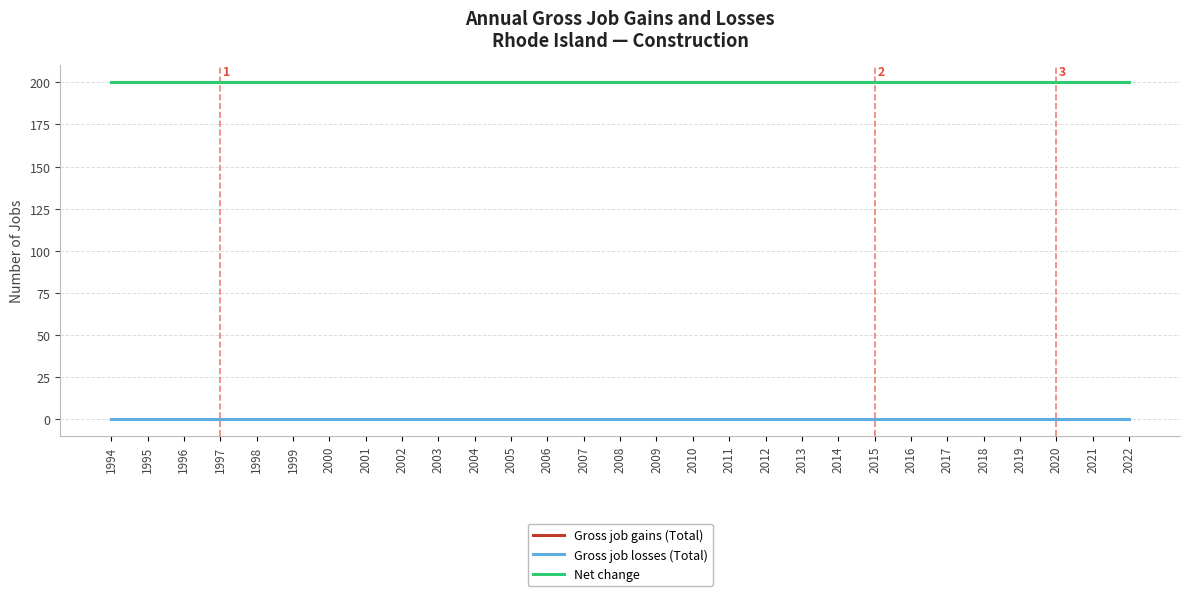

Does the chart have visible grid lines?

Yes